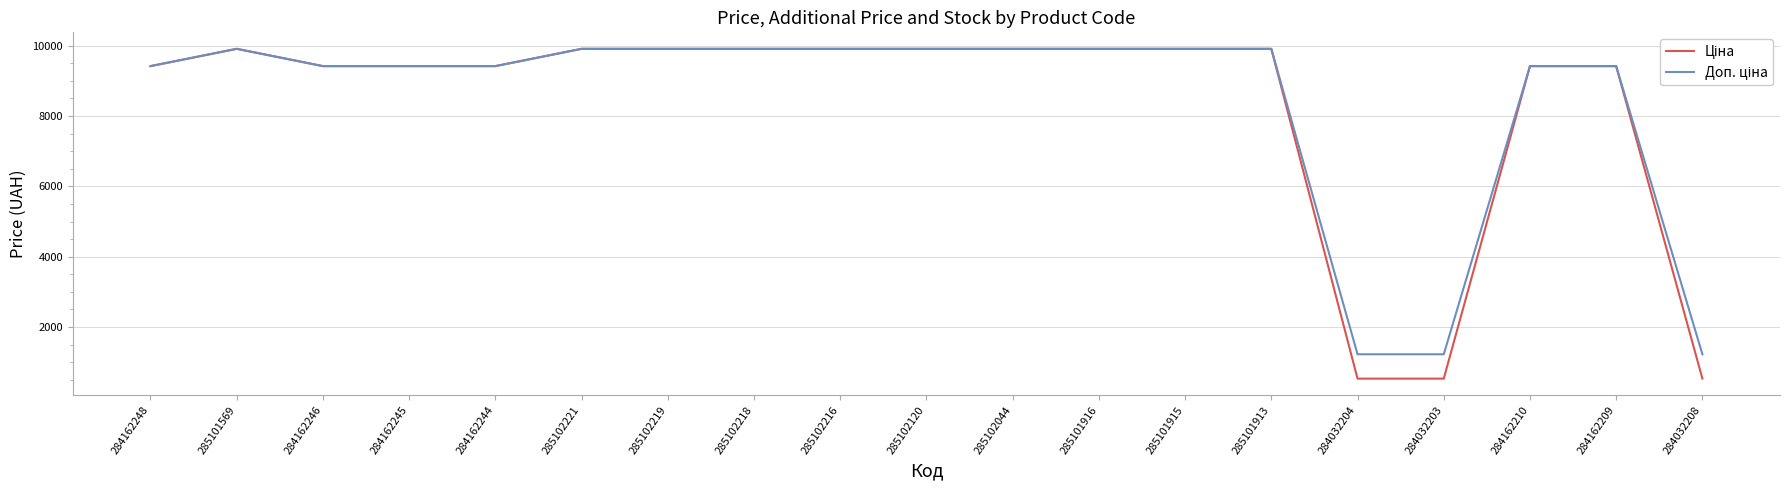

What is the total value across all series at 284032208?

1762.6